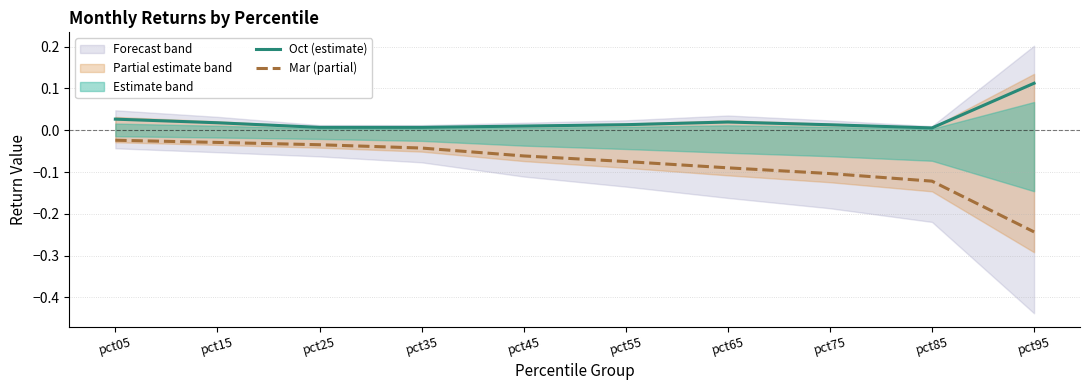

True or false: Oct (estimate) and Mar (partial) cross at least once.

False